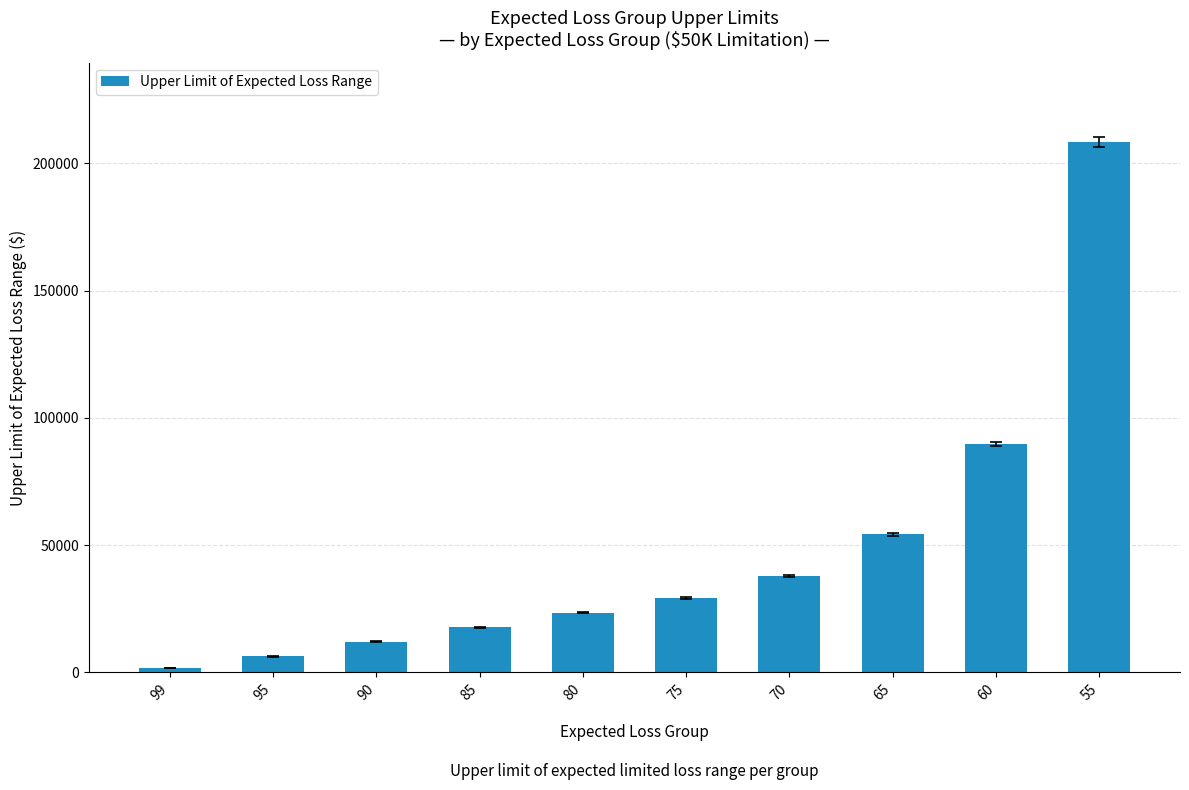

What is the average value?

48047